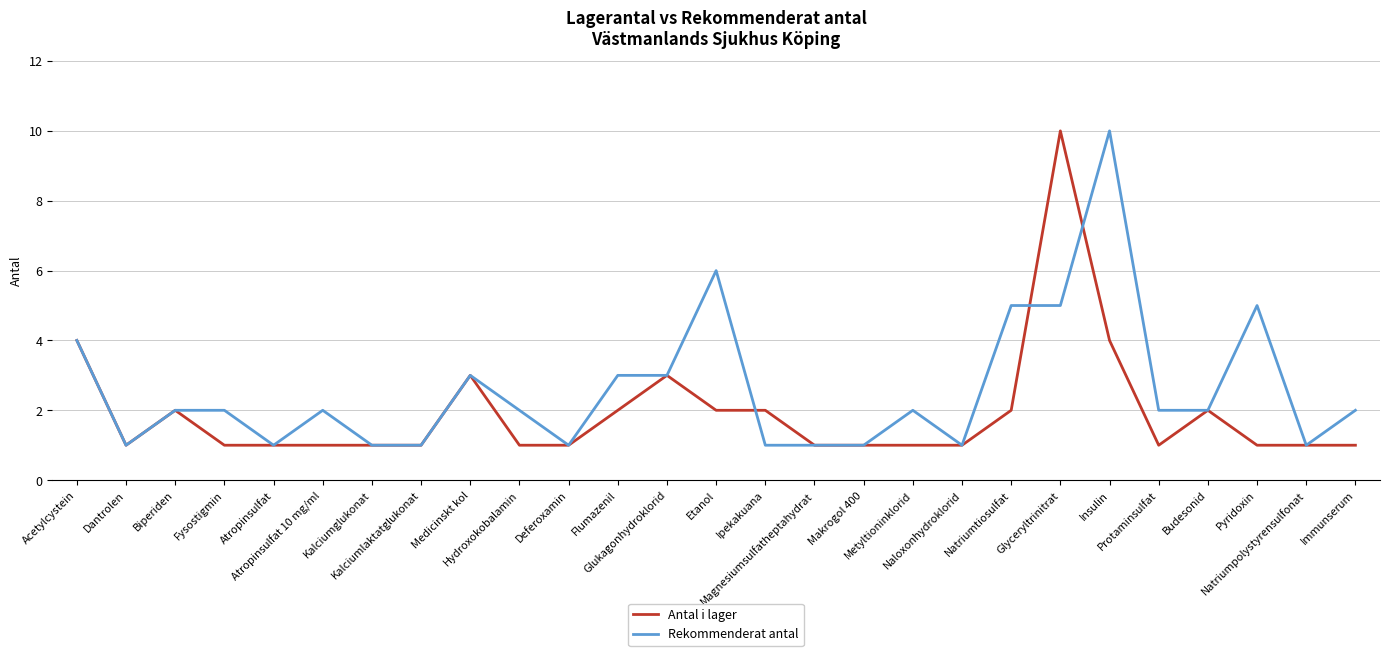

How many lines are shown in the chart?

2